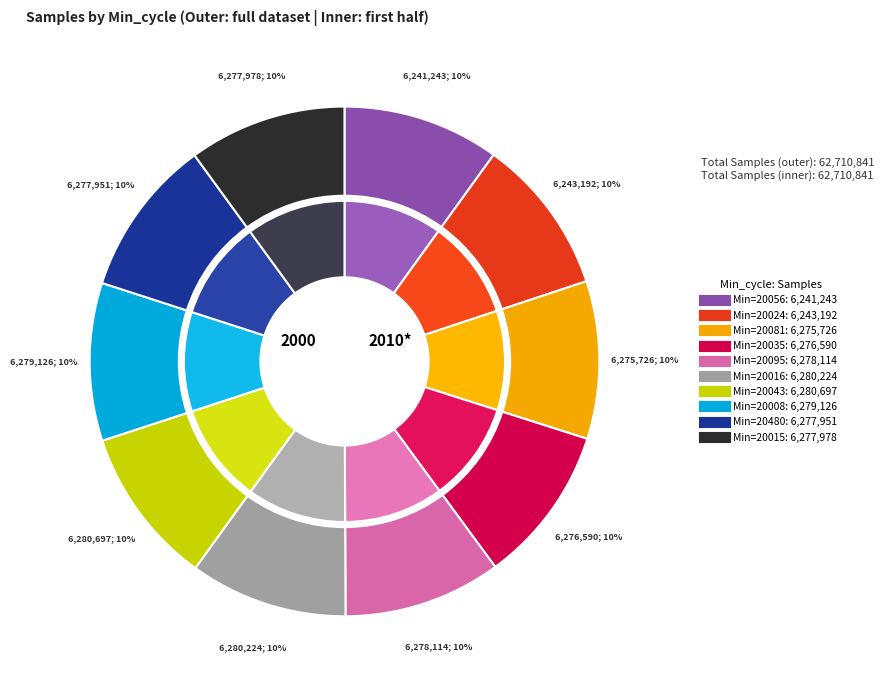

The 20056 slice represents 10% of the pie. True or false?

True